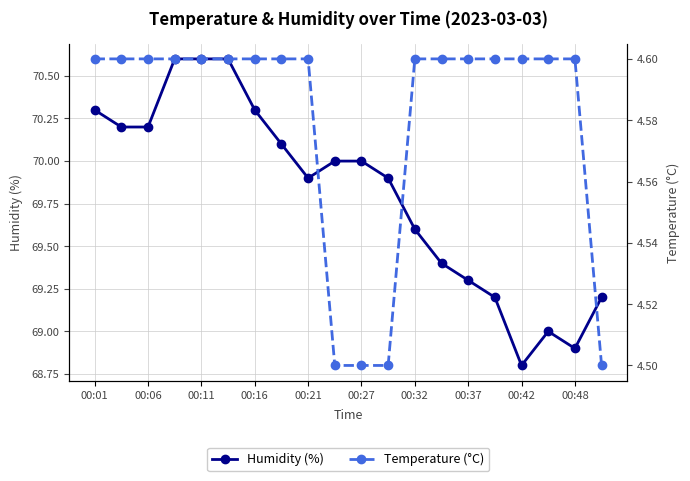

What is the maximum value for Humidity (%)?

70.6